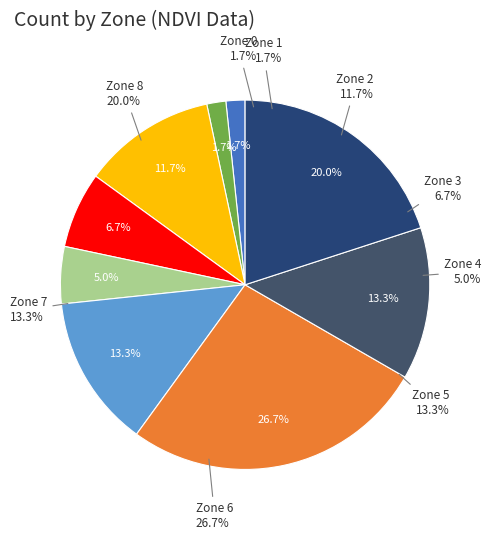

Does 8 account for over 50% of the chart?

No